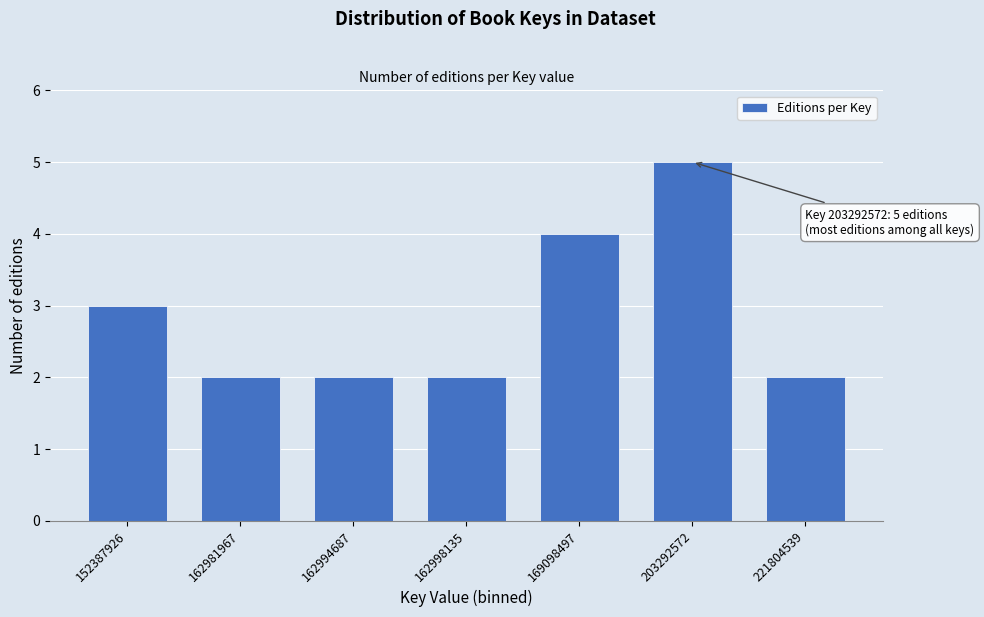

Reading right to left, extract all data points from this chart.

221804539=2	203292572=5	169098497=4	162998135=2	162994687=2	162981967=2	152387926=3